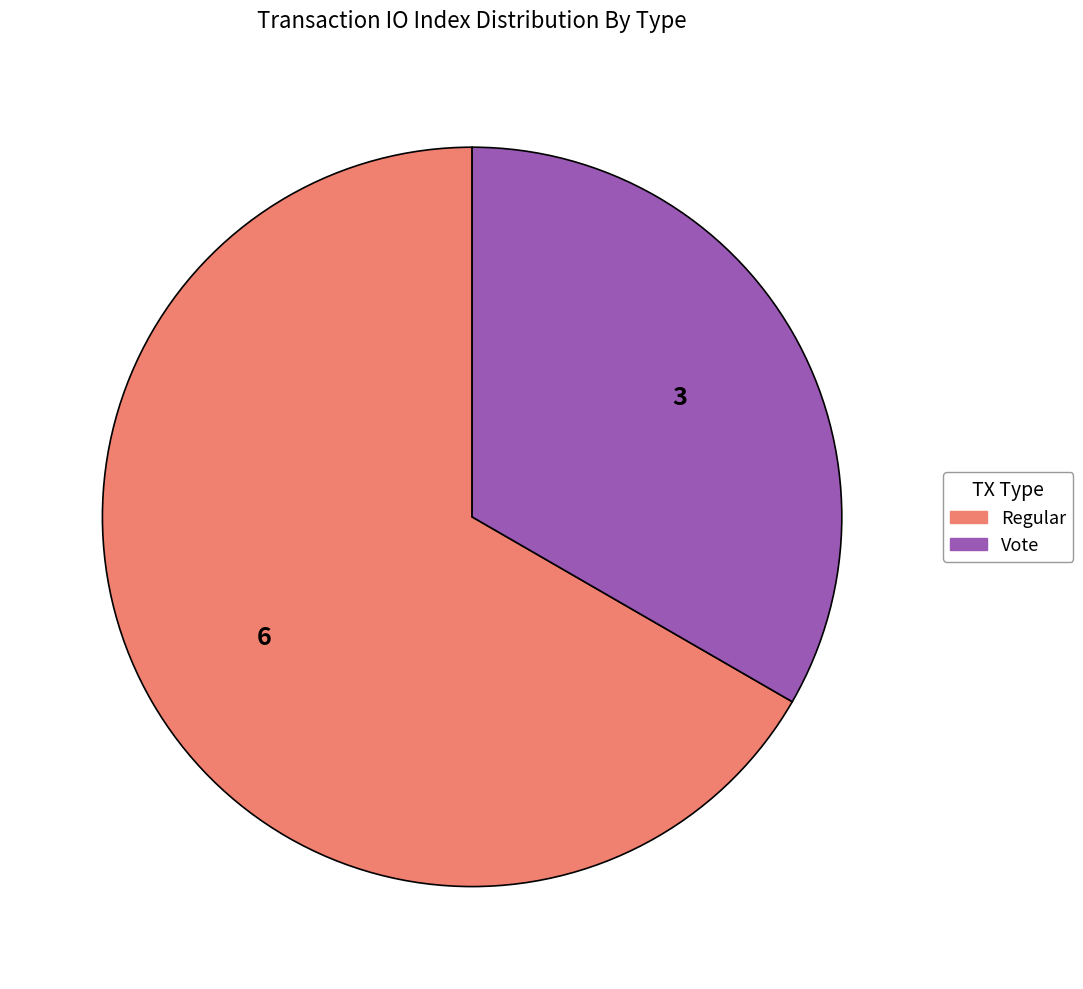

Approximately how many times larger is the value at Regular compared to Vote?

2.0